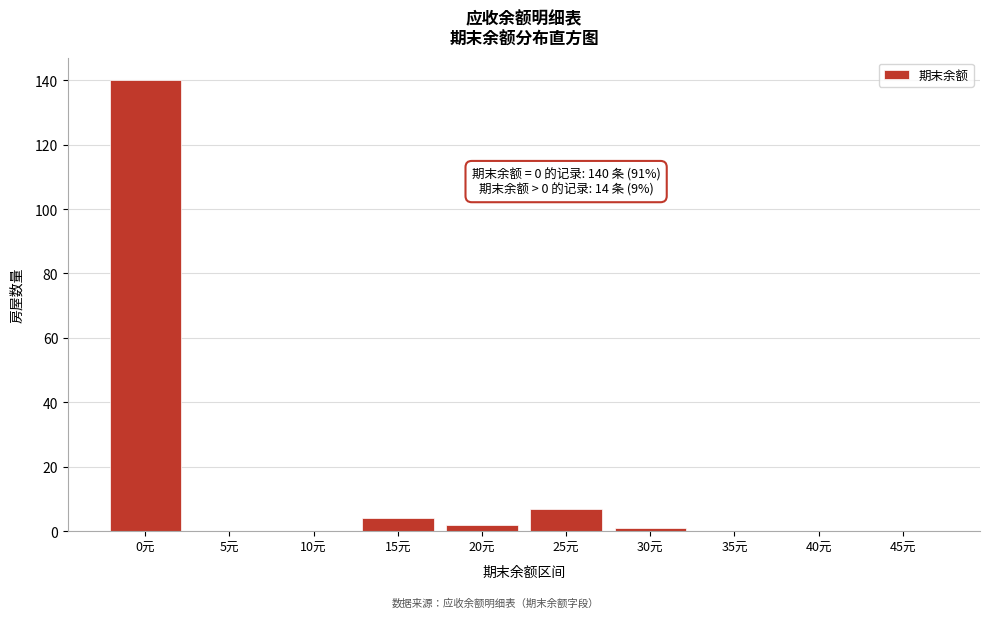

Reading right to left, what are all the values shown in this chart?

45元=0	40元=0	35元=0	30元=1	25元=7	20元=2	15元=4	10元=0	5元=0	0元=140